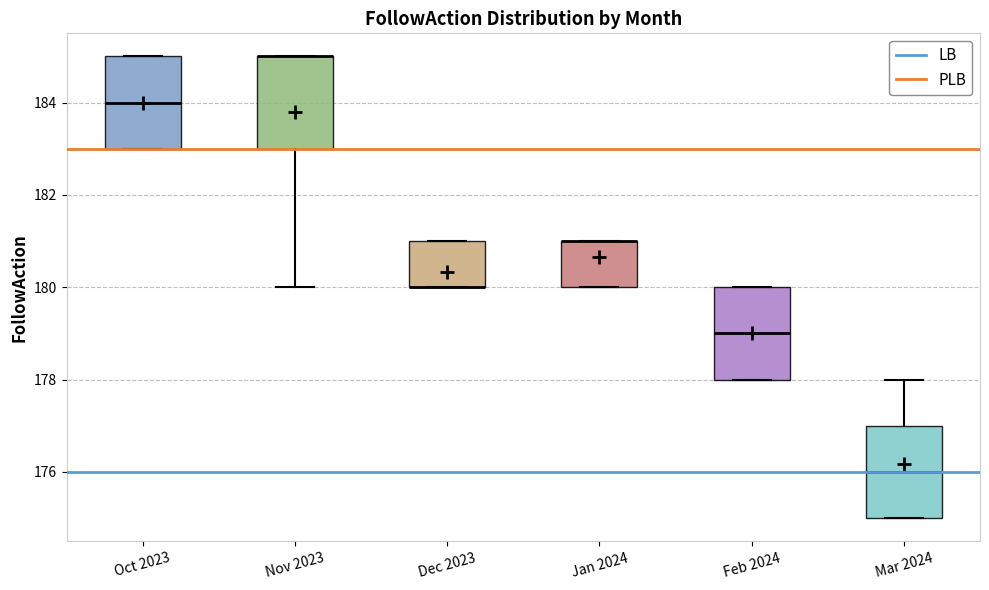

Reading left to right, transcribe this box plot: for each box, give where its median line is, the range the box spans, and where its two whiskers end, as read against the y-axis. The values are not printed on the chart, so give them approximately, as read against the axis.

Oct 2023: median 184, box 183 to 185, whiskers 183 to 185
Nov 2023: median 185 (drawn on the box's upper edge), box 183 to 185, whiskers 180 to 185
Dec 2023: median 180 (drawn on the box's lower edge), box 180 to 181, whiskers 180 to 181
Jan 2024: median 181 (drawn on the box's upper edge), box 180 to 181, whiskers 180 to 181
Feb 2024: median 179, box 178 to 180, whiskers 178 to 180
Mar 2024: median 176, box 175 to 177, whiskers 175 to 178